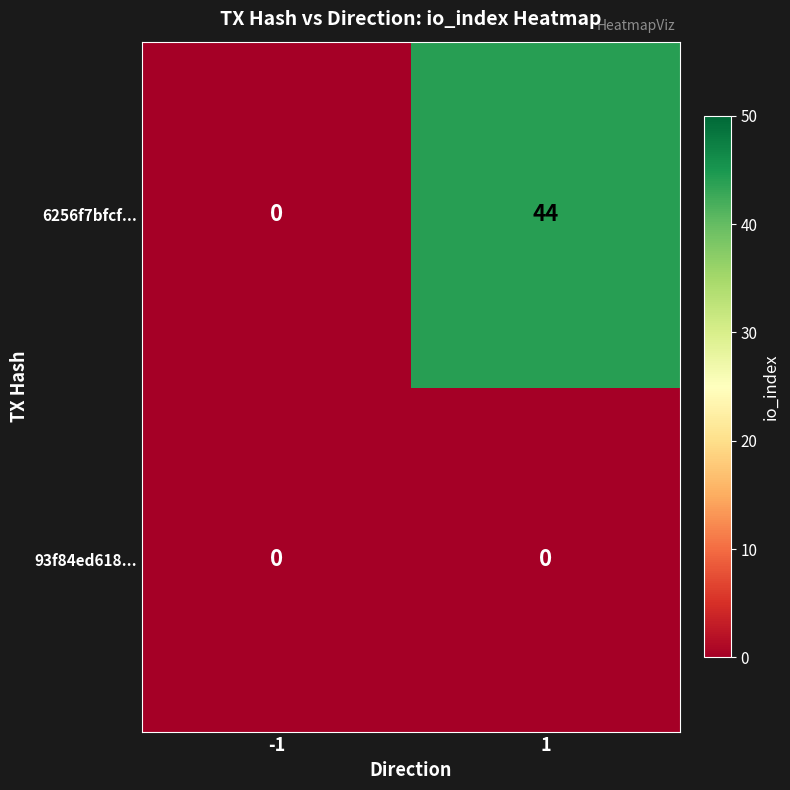

Which series changed the most between -1 and 1?

6256f7bfcf...